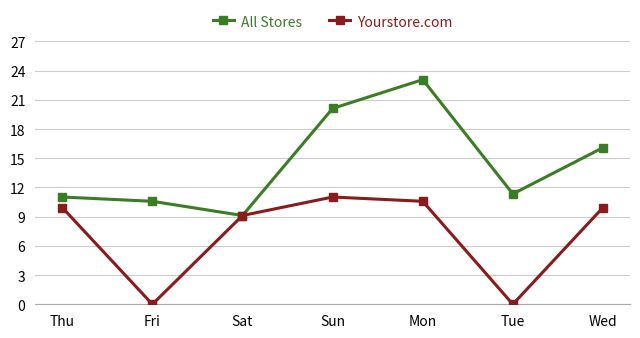

What is the highest value of the Yourstore.com series?

11.0